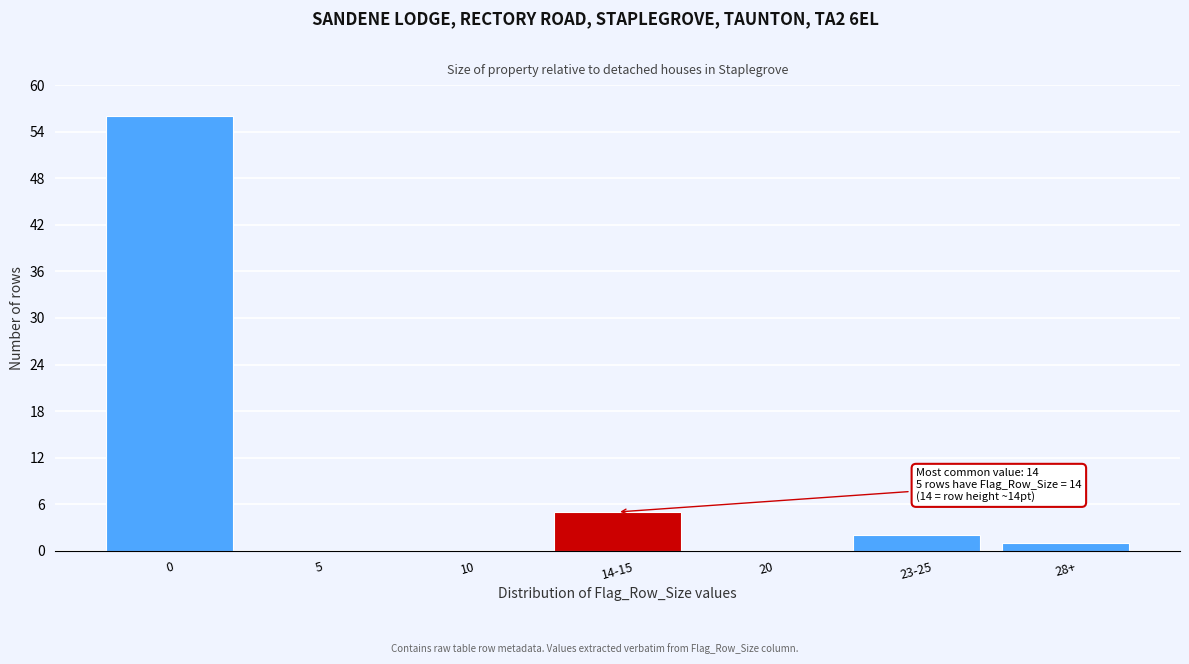

Reading right to left, transcribe all the data shown in this chart.

28+=1	23-25=2	20=0	14-15=5	10=0	5=0	0=56